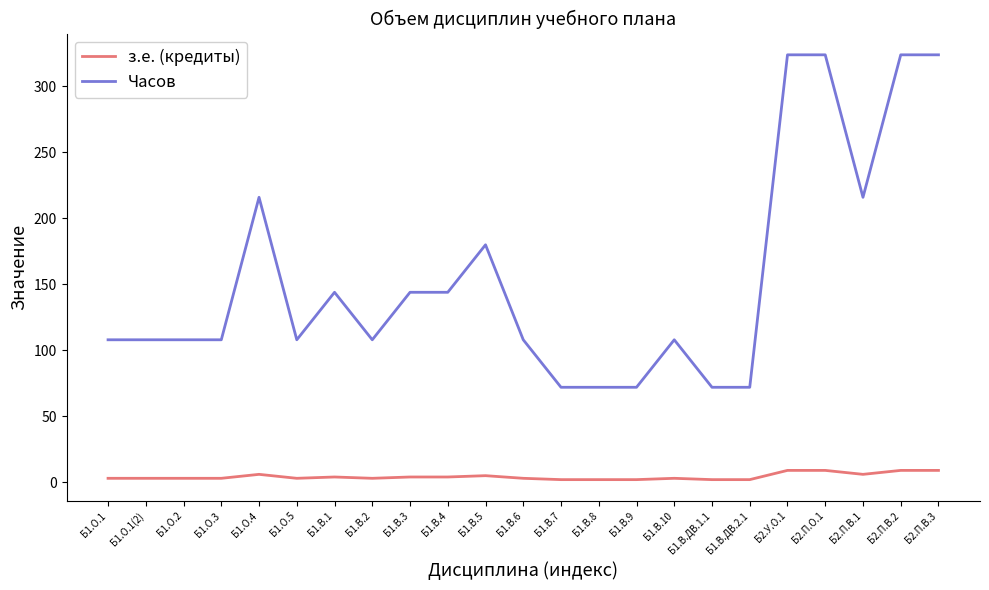

The з.е. (кредиты) series shows 3 at Б1.О.5. True or false?

True